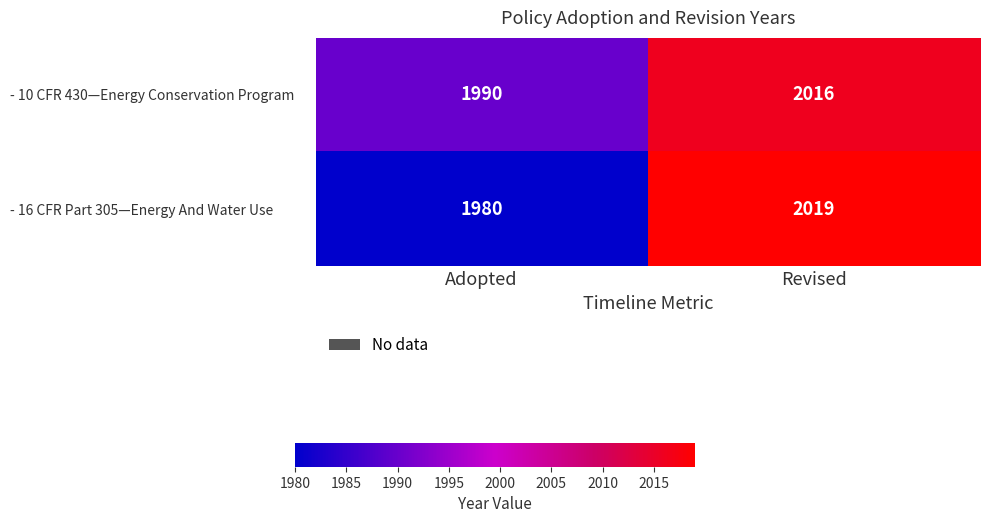

Where is - 16 CFR Part 305—Energy And Water Use nearest to the value 1999?

Adopted